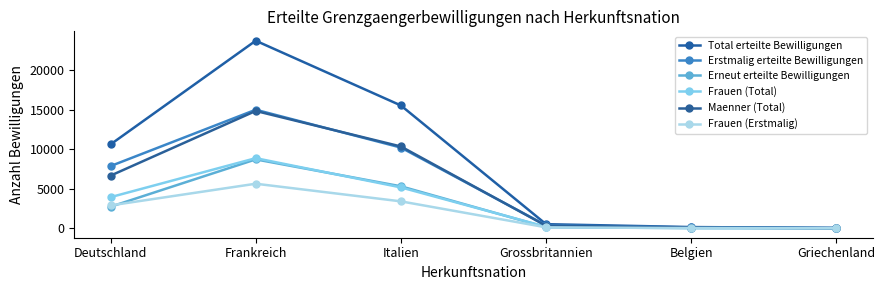

Is this an area chart (filled region under the line)?

No